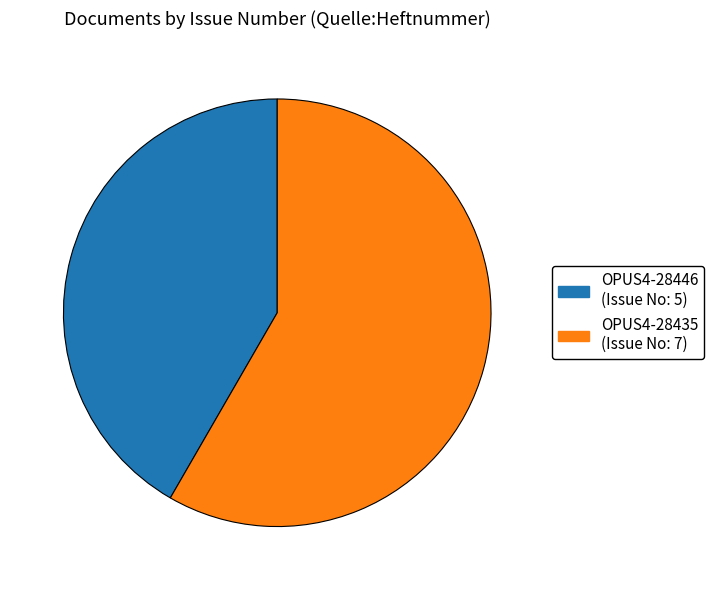

Between OPUS4-28435 and OPUS4-28446, which is larger?

OPUS4-28435